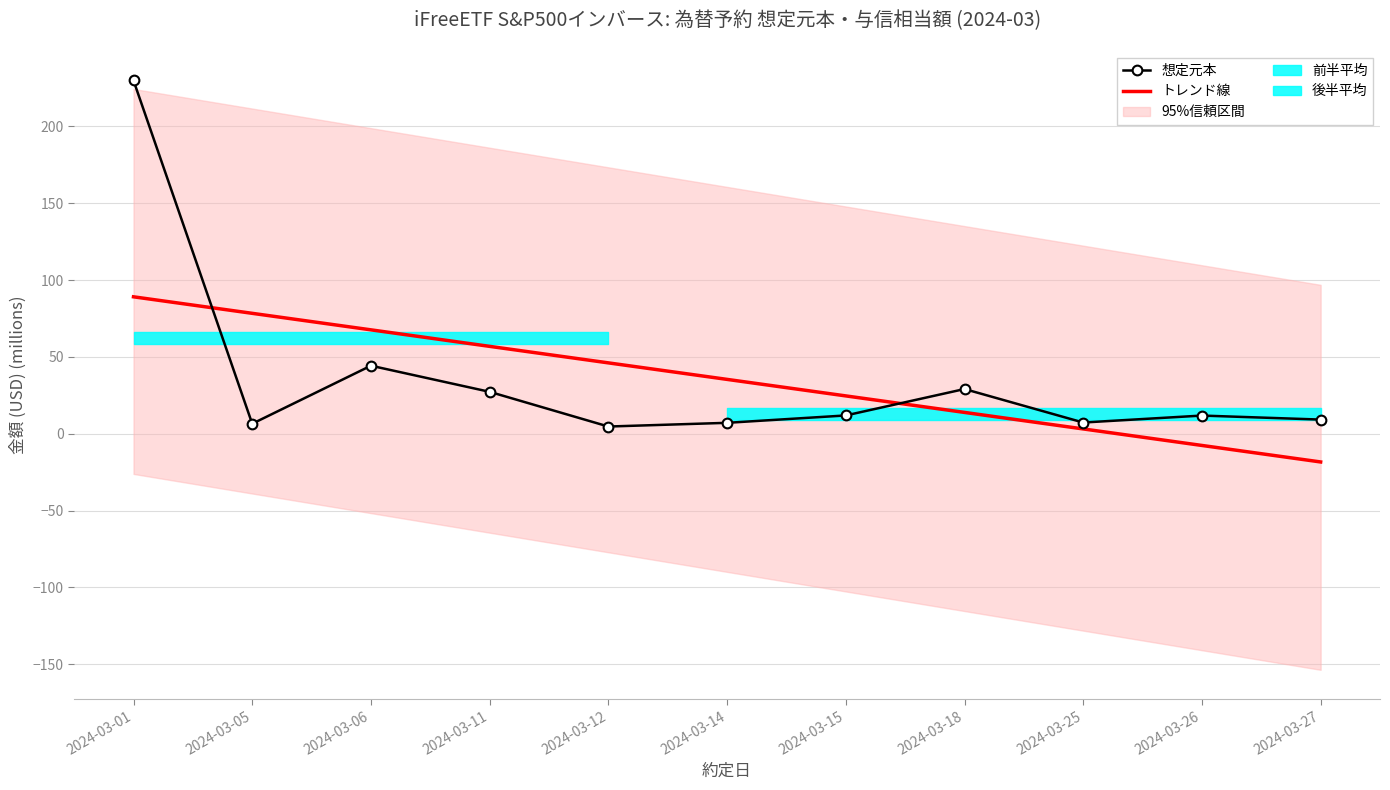

Which label corresponds to the smallest value in the chart?

2024-03-27